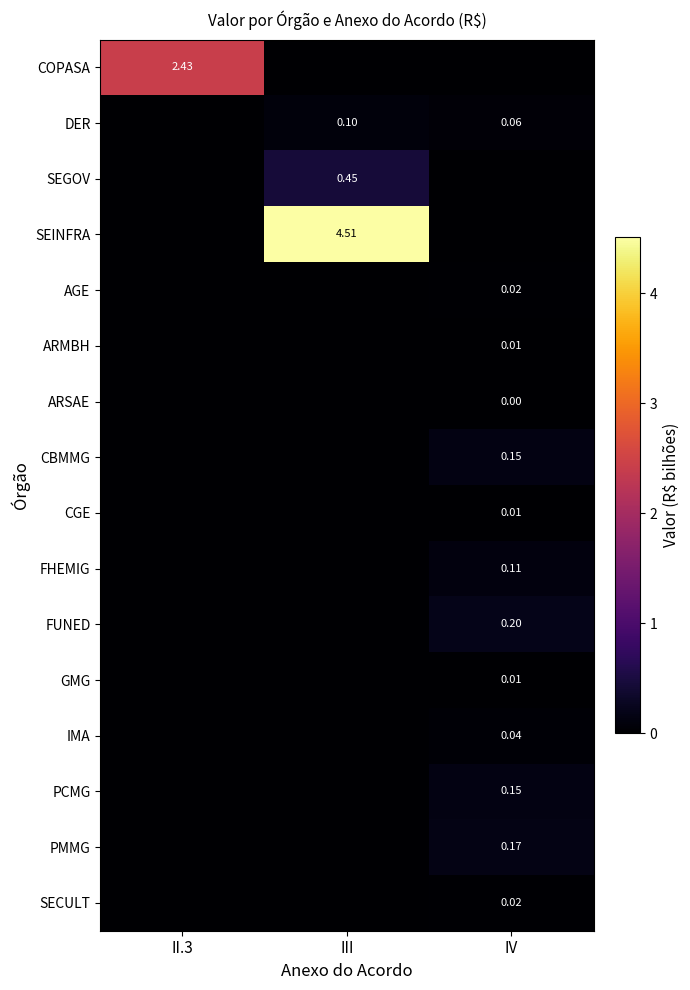

How many data points does each series have?

3